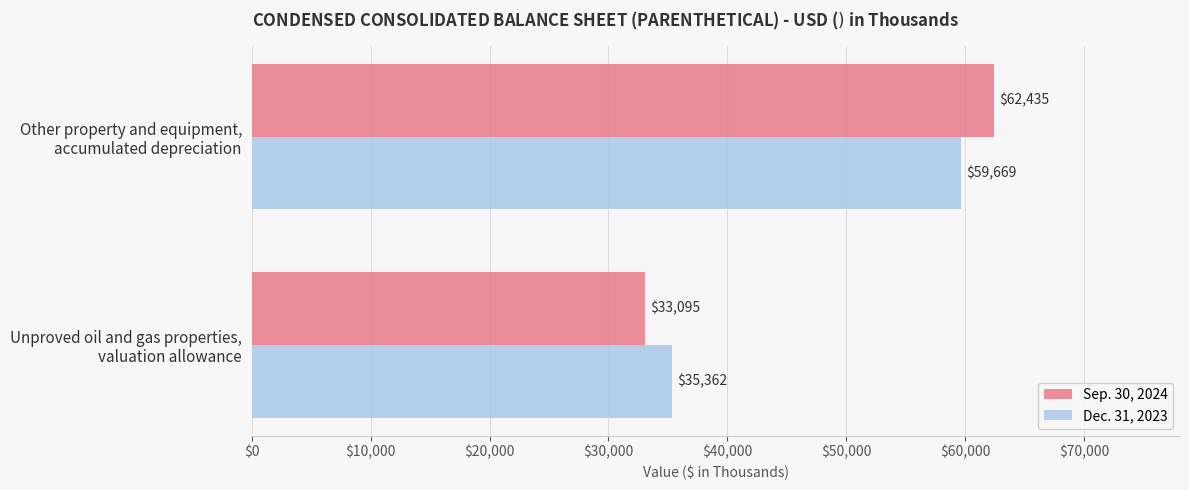

Rank the series by their maximum value, from highest to lowest.

Sep. 30, 2024, Dec. 31, 2023